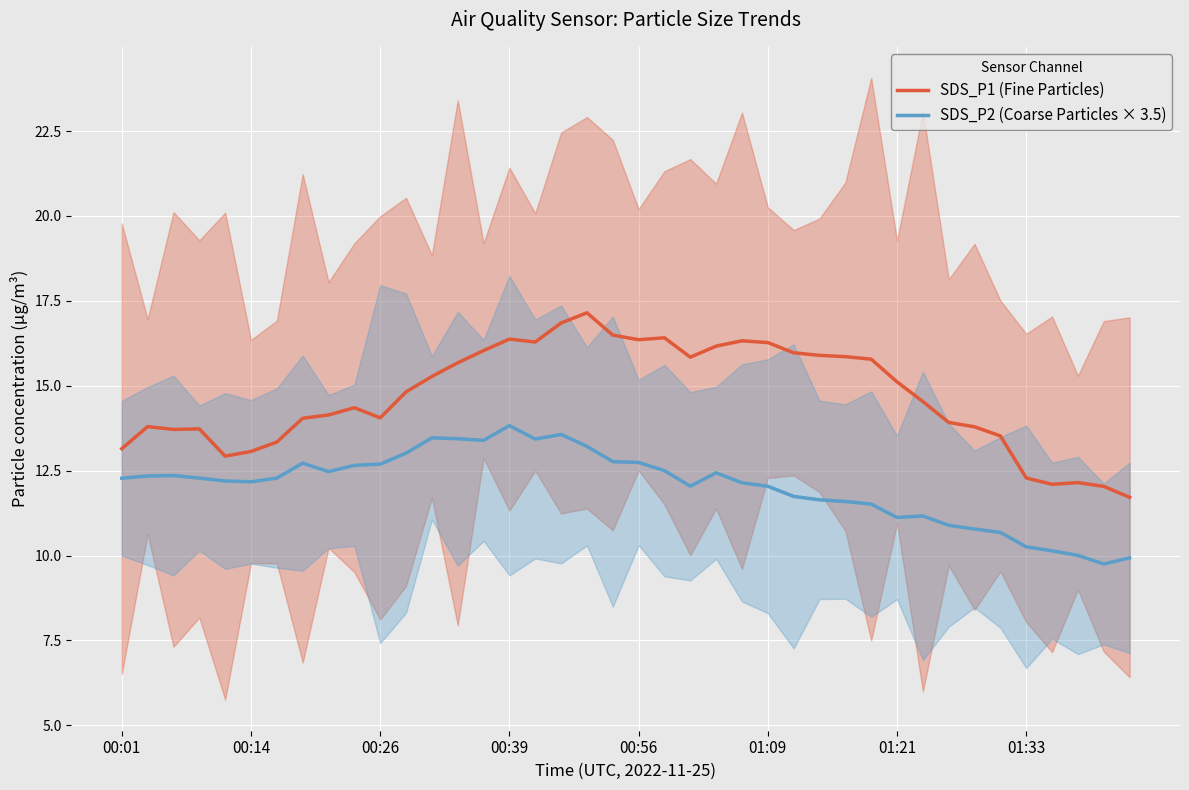

What is the maximum value for SDS_P1 (Fine Particles)?

17.1